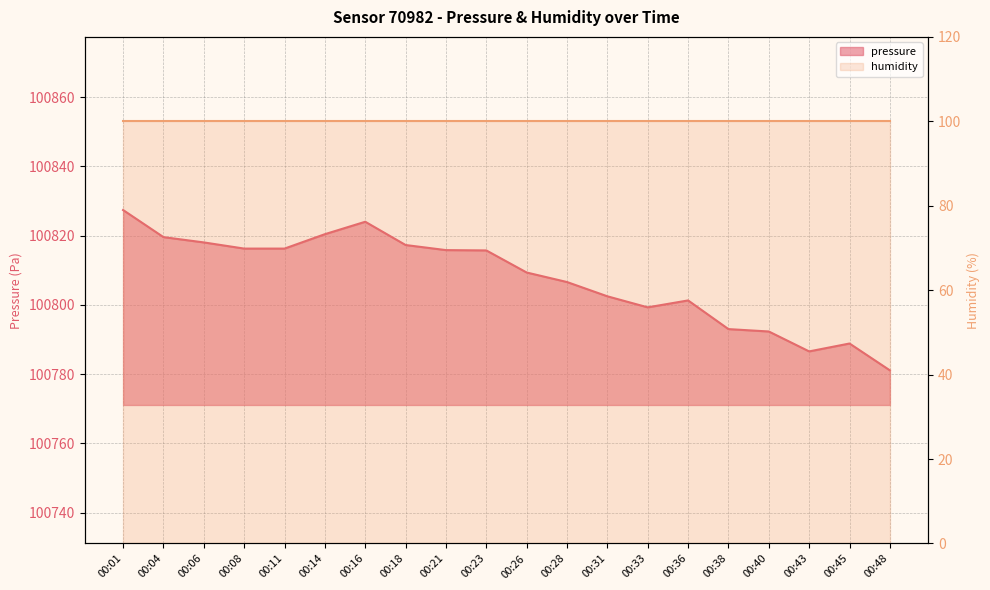

Reading left to right, extract all data points from this chart.

00:01=100827.4	00:04=100819.6	00:06=100818.0	00:08=100816.2	00:11=100816.2	00:14=100820.4	00:16=100824.0	00:18=100817.3	00:21=100815.8	00:23=100815.7	00:26=100809.3	00:28=100806.6	00:31=100802.5	00:33=100799.3	00:36=100801.3	00:38=100793.0	00:40=100792.3	00:43=100786.6	00:45=100788.8	00:48=100781.1